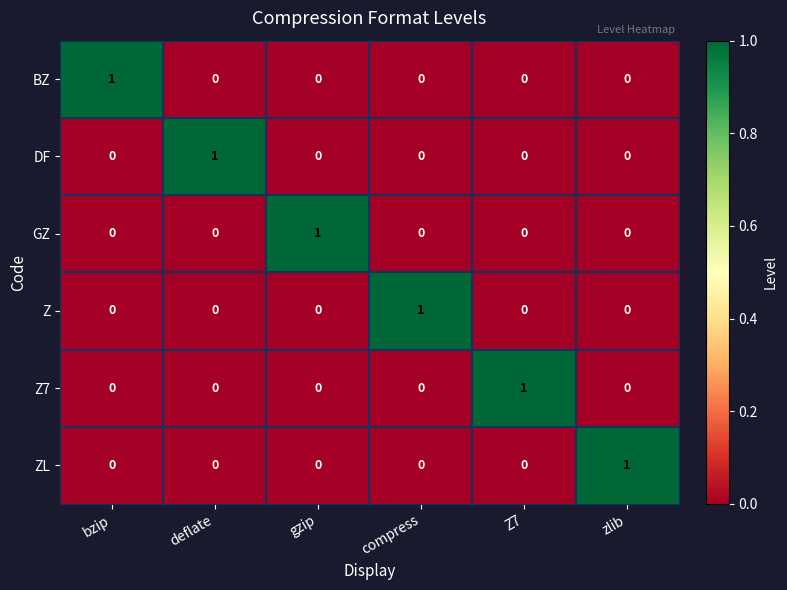

Is it true that BZ equals 2 at bzip?

False